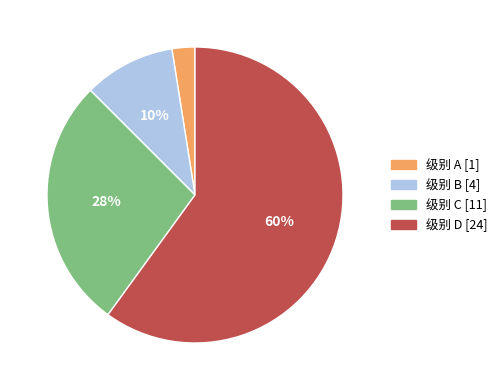

To the nearest percent, what is the average slice percentage?

25%